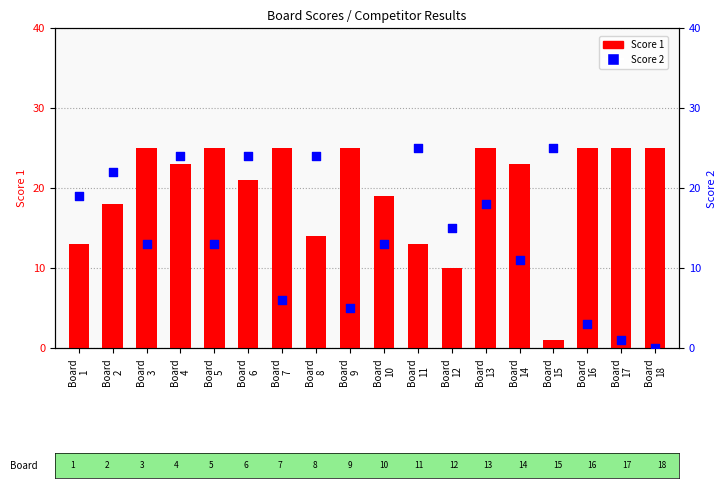

Which series has the largest Y range (max minus min)?

Score 2